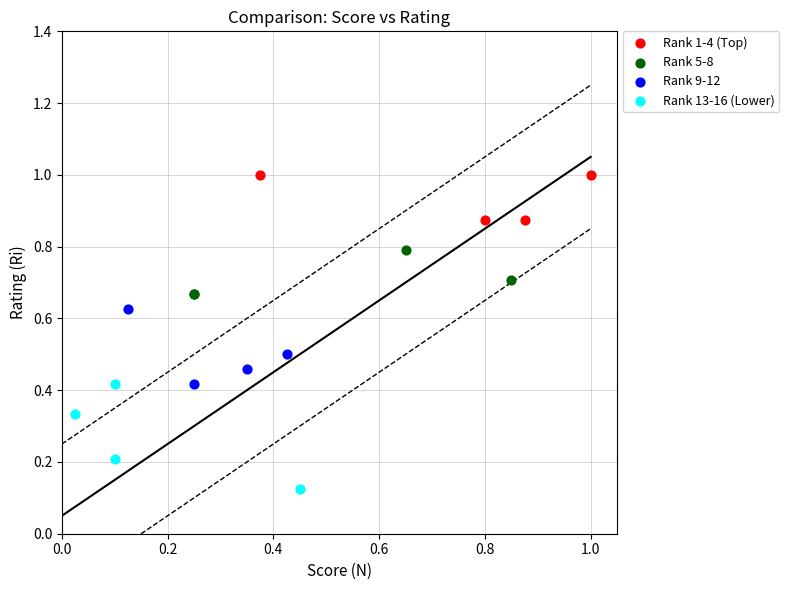

Which series contains the highest Y value?

Rank 1-4 (Top)